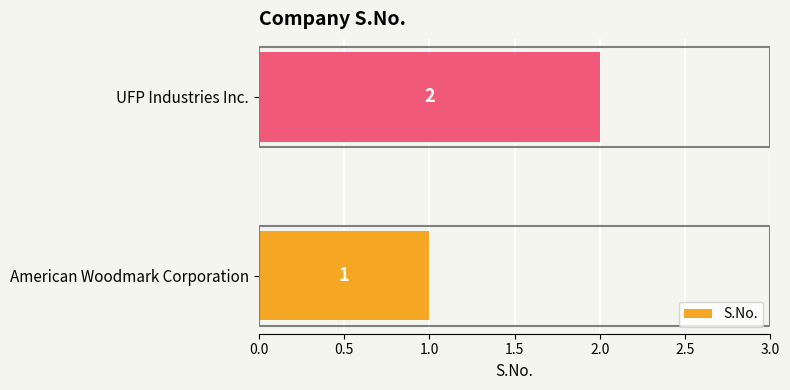

How many distinct data groups are displayed?

1